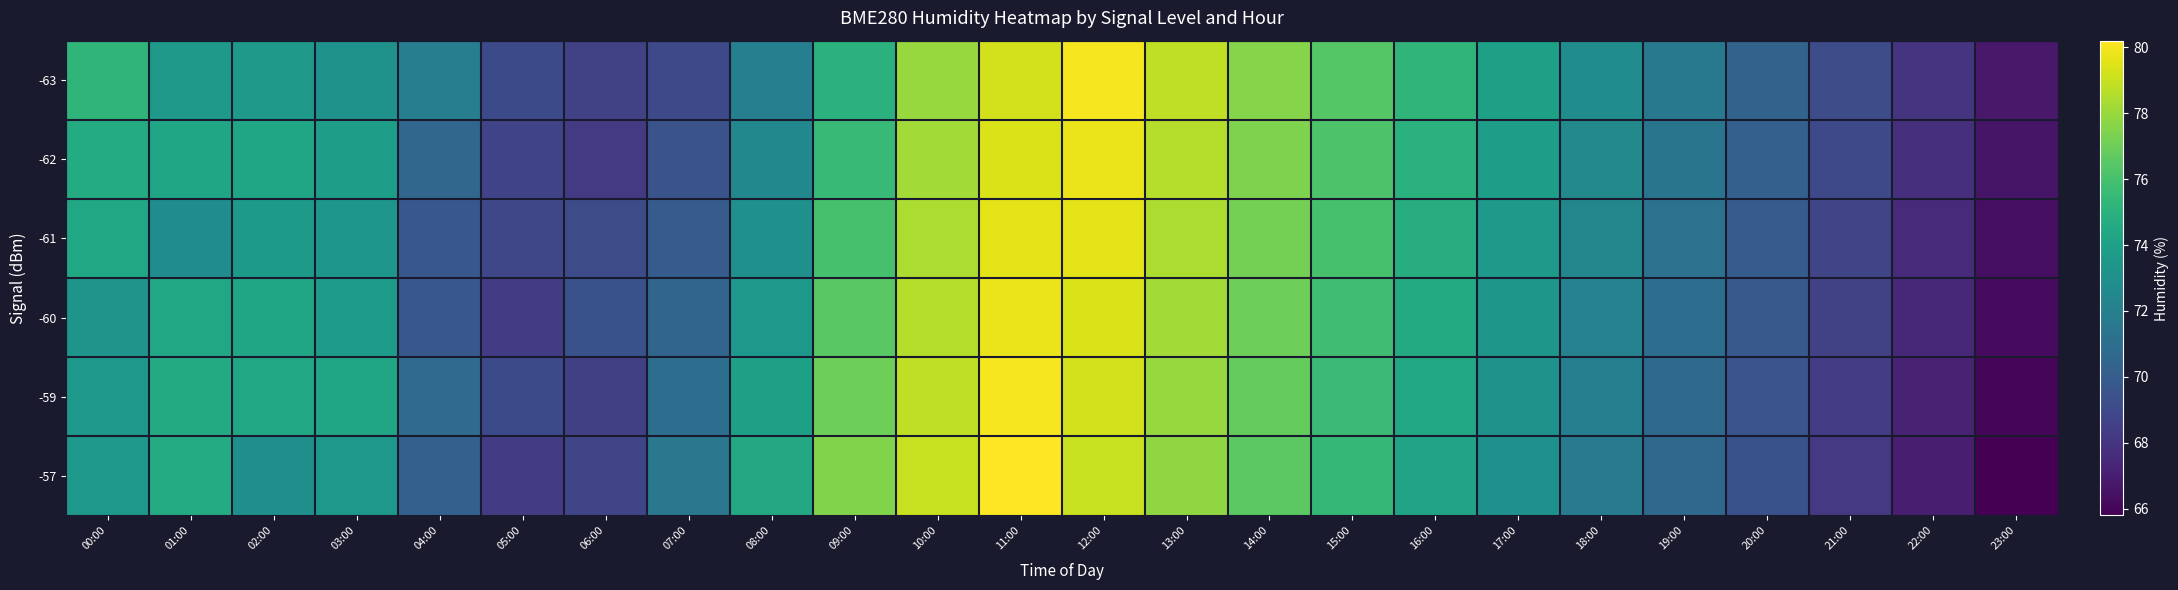

Reading right to left, extract all data points from this chart.

-63: 23:00=66.8	22:00=68.0	21:00=69.2	20:00=70.4	19:00=71.6	18:00=72.8	17:00=74.0	16:00=75.2	15:00=76.4	14:00=77.6	13:00=78.8	12:00=80.0	11:00=79.2	10:00=78.0	09:00=75.0	08:00=72.0	07:00=69.0	06:00=68.6	05:00=69.0	04:00=72.0	03:00=73.1	02:00=73.5	01:00=73.5	00:00=75.2
-62: 23:00=66.6	22:00=67.8	21:00=69.0	20:00=70.2	19:00=71.4	18:00=72.6	17:00=73.8	16:00=75.0	15:00=76.2	14:00=77.4	13:00=78.6	12:00=79.8	11:00=79.4	10:00=78.2	09:00=75.5	08:00=72.5	07:00=69.5	06:00=68.2	05:00=68.7	04:00=70.5	03:00=73.9	02:00=74.3	01:00=74.2	00:00=74.7
-61: 23:00=66.4	22:00=67.6	21:00=68.8	20:00=70.0	19:00=71.2	18:00=72.4	17:00=73.6	16:00=74.8	15:00=76.0	14:00=77.2	13:00=78.4	12:00=79.6	11:00=79.6	10:00=78.4	09:00=76.0	08:00=73.0	07:00=70.0	06:00=69.1	05:00=68.9	04:00=69.7	03:00=73.4	02:00=73.6	01:00=72.8	00:00=74.4
-60: 23:00=66.2	22:00=67.4	21:00=68.6	20:00=69.8	19:00=71.0	18:00=72.2	17:00=73.4	16:00=74.6	15:00=75.8	14:00=77.0	13:00=78.2	12:00=79.4	11:00=79.8	10:00=78.6	09:00=76.5	08:00=73.5	07:00=70.5	06:00=69.4	05:00=68.3	04:00=69.7	03:00=73.8	02:00=74.3	01:00=74.4	00:00=73.2
-59: 23:00=66.0	22:00=67.2	21:00=68.4	20:00=69.6	19:00=70.8	18:00=72.0	17:00=73.2	16:00=74.4	15:00=75.6	14:00=76.8	13:00=78.0	12:00=79.2	11:00=80.0	10:00=78.8	09:00=77.0	08:00=74.0	07:00=71.0	06:00=68.5	05:00=69.1	04:00=70.8	03:00=74.3	02:00=74.5	01:00=74.6	00:00=73.5
-57: 23:00=65.8	22:00=67.0	21:00=68.2	20:00=69.4	19:00=70.6	18:00=71.8	17:00=73.0	16:00=74.2	15:00=75.4	14:00=76.6	13:00=77.8	12:00=79.0	11:00=80.2	10:00=79.0	09:00=77.5	08:00=74.5	07:00=71.5	06:00=68.8	05:00=68.3	04:00=70.2	03:00=73.5	02:00=73.0	01:00=74.7	00:00=73.5